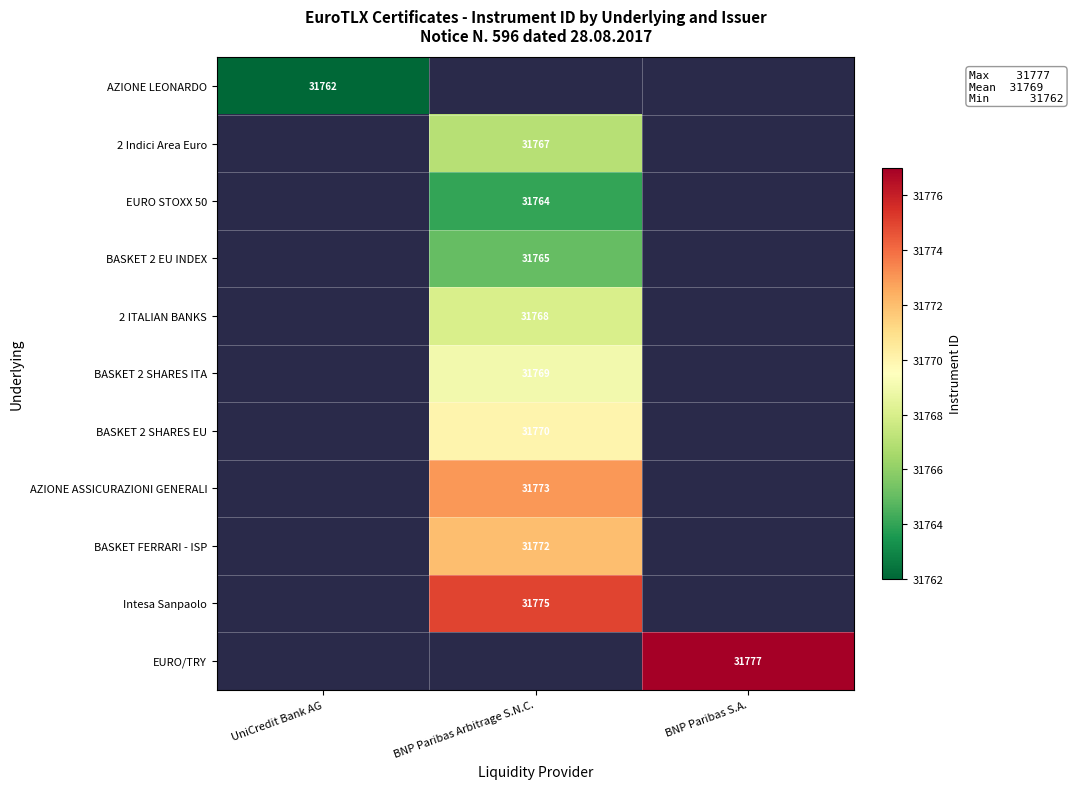

Is it true that 2 ITALIAN BANKS equals 57000 at BNP Paribas Arbitrage S.N.C.?

False